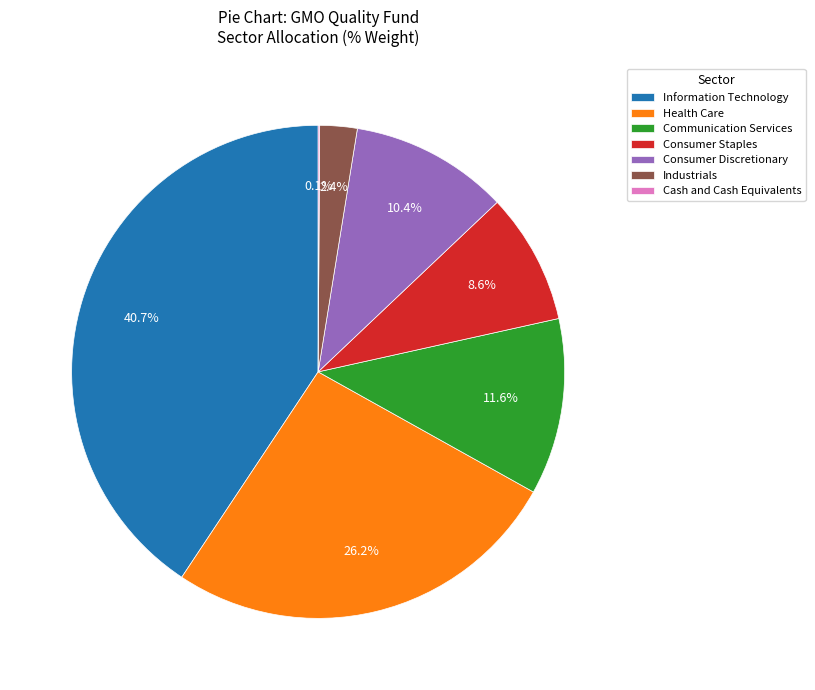

Does Communication Services represent more than half of the total?

No